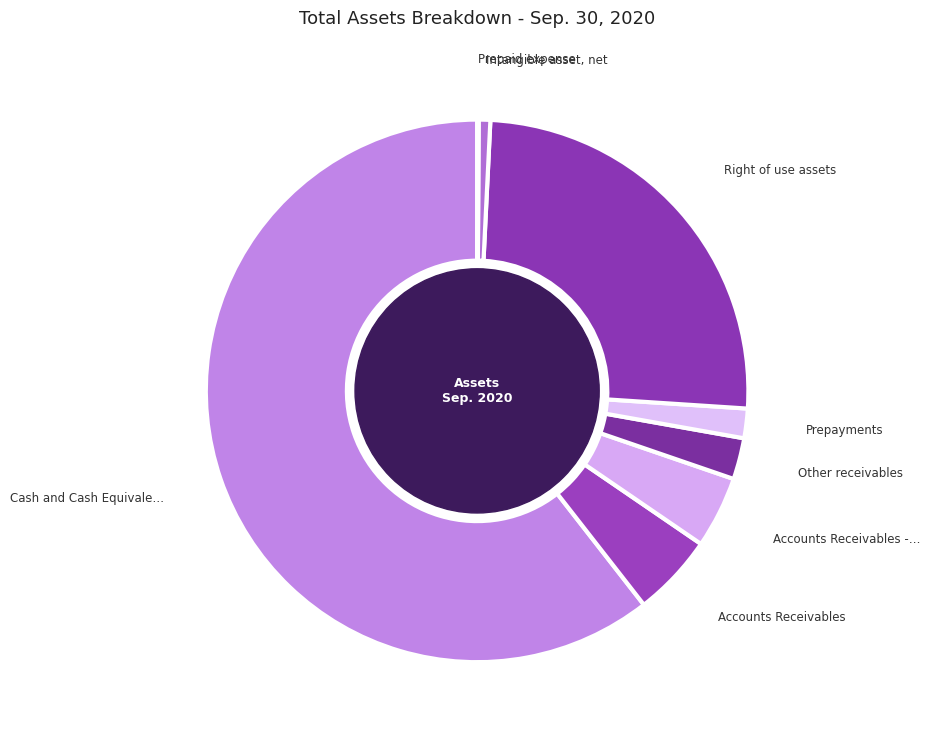

Which slice represents more than half of the pie?

Cash and Cash Equivalents